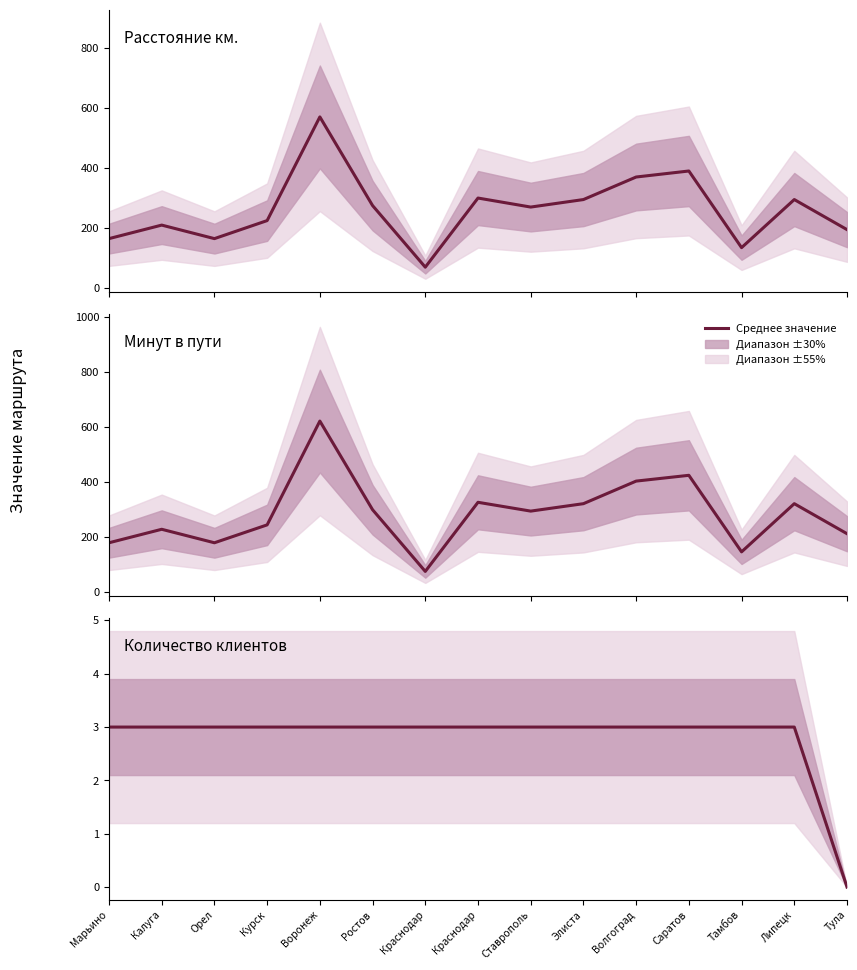

What is the sum of the Минут в пути values at Саратов and Калуга?

654